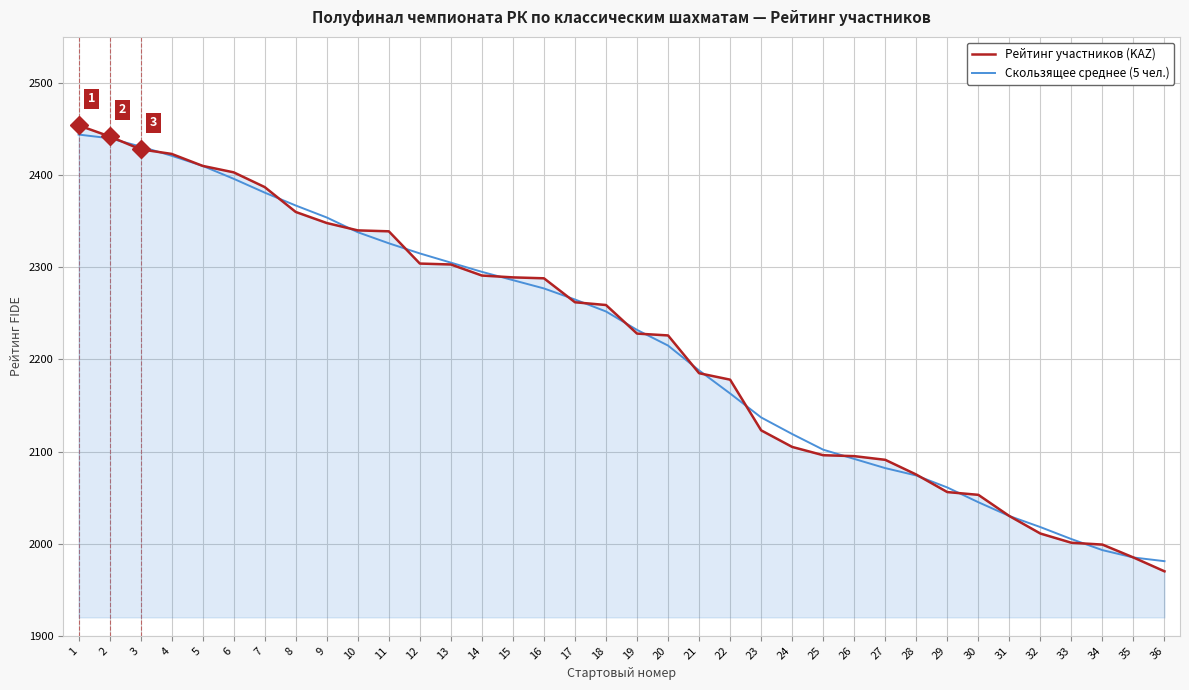

How many lines are shown in the chart?

2